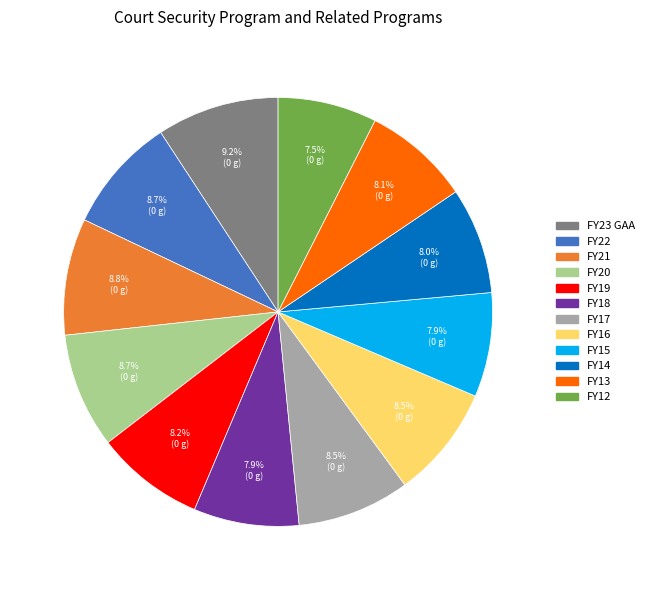

Is there any slice that represents more than half of the pie?

No